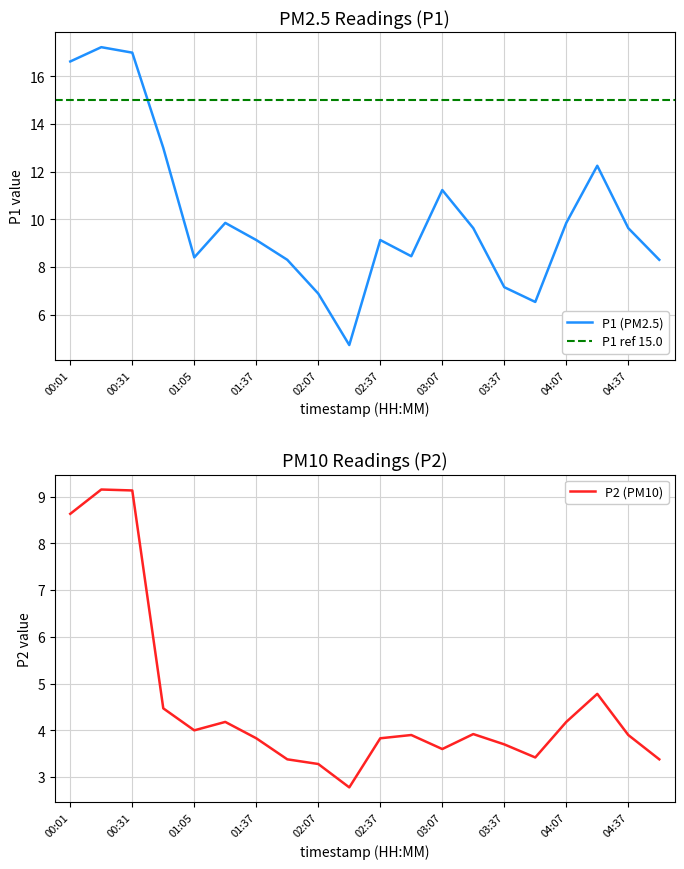

What is the maximum value for P2 (PM10)?

9.2